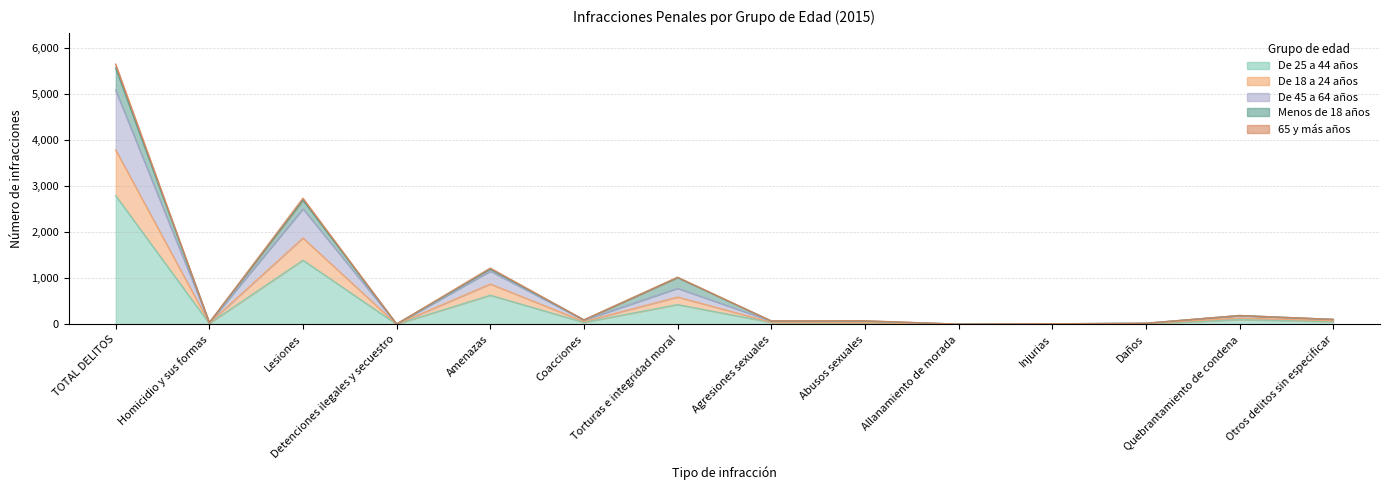

What is the label of the 8th point from the right?

Torturas e integridad moral